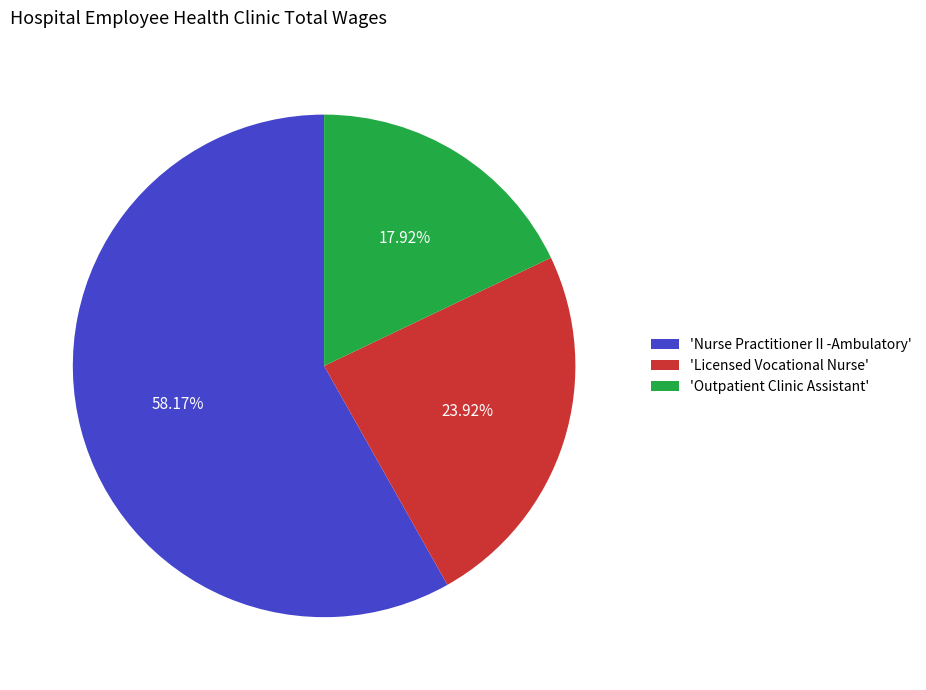

Which has a higher value, 'Licensed Vocational Nurse' or 'Nurse Practitioner II -Ambulatory'?

'Nurse Practitioner II -Ambulatory'